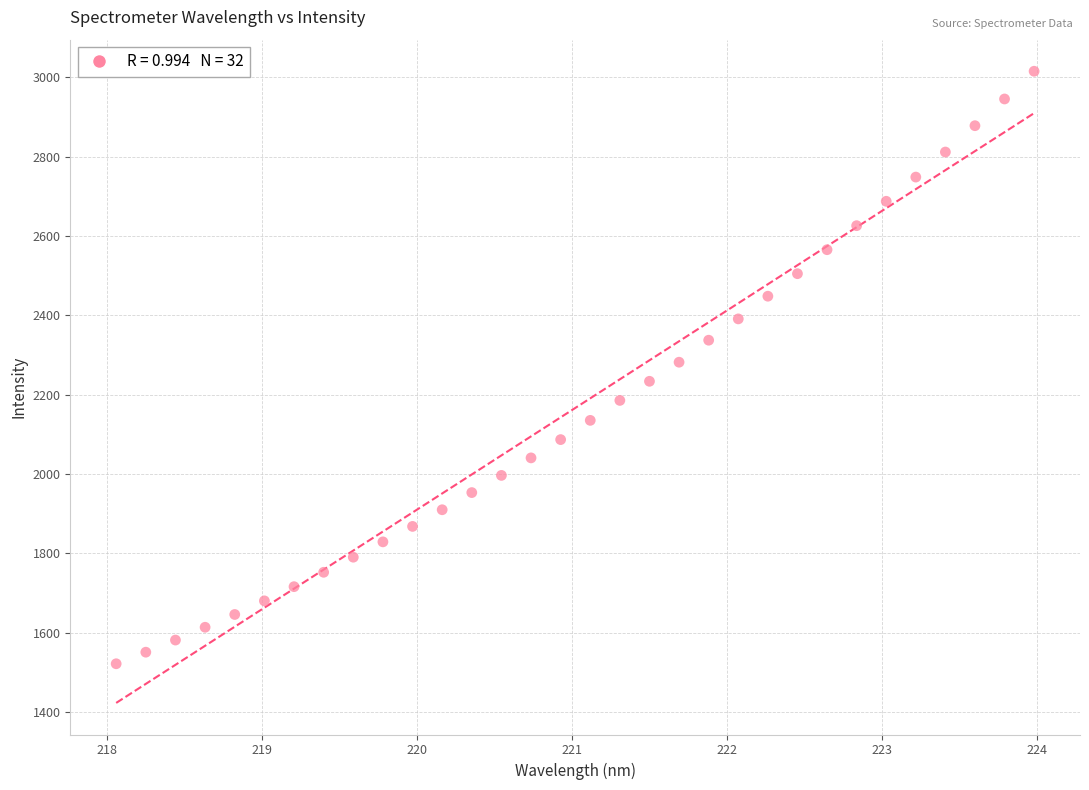

What is the range of X values (max minus min)?

5.9